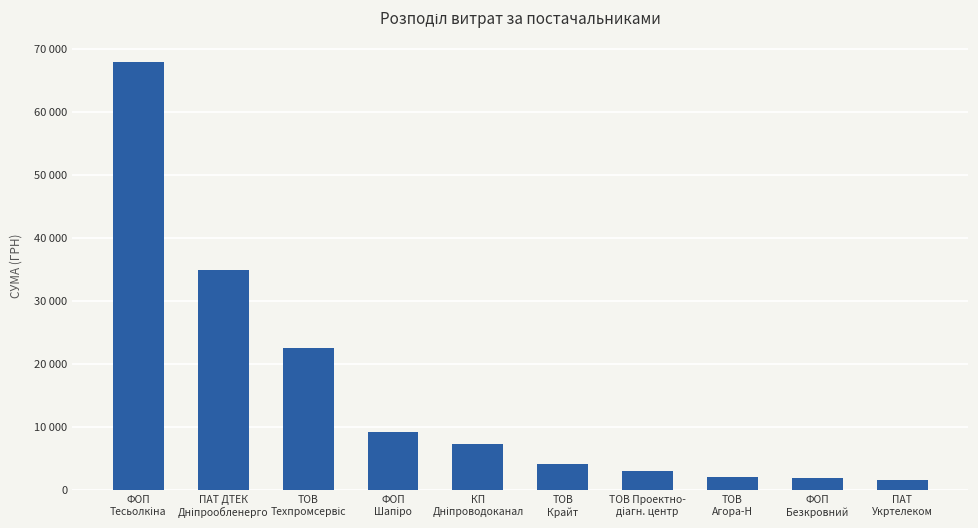

List the labels in order of value, largest first.

ФОП
Тесьолкіна, ПАТ ДТЕК
Дніпрообленерго, ТОВ
Техпромсервіс, ФОП
Шапіро, КП
Дніпроводоканал, ТОВ
Крайт, ТОВ Проектно-
діагн. центр, ТОВ
Агора-Н, ФОП
Безкровний, ПАТ
Укртелеком